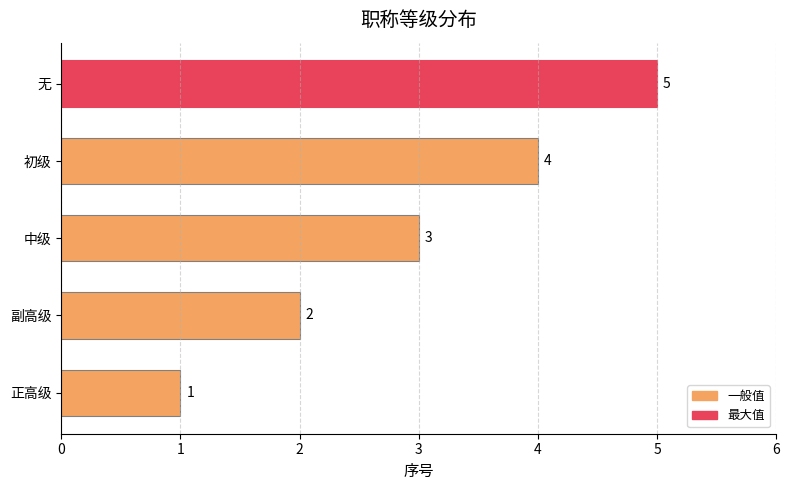

How many data points does each series have?

5